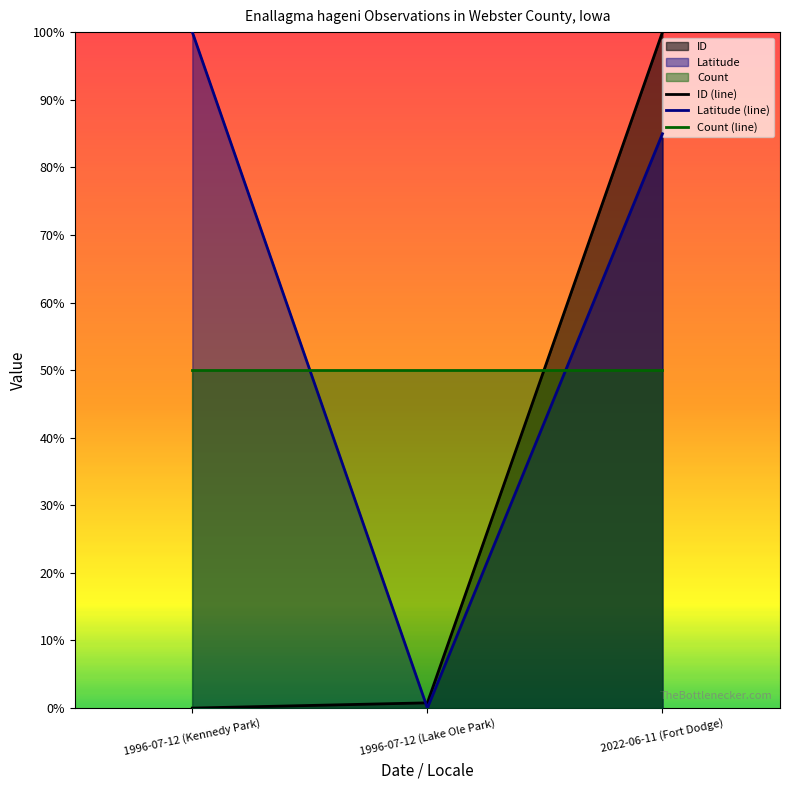

Where is Count (line) nearest to the value 0?

1996-07-12 (Kennedy Park)